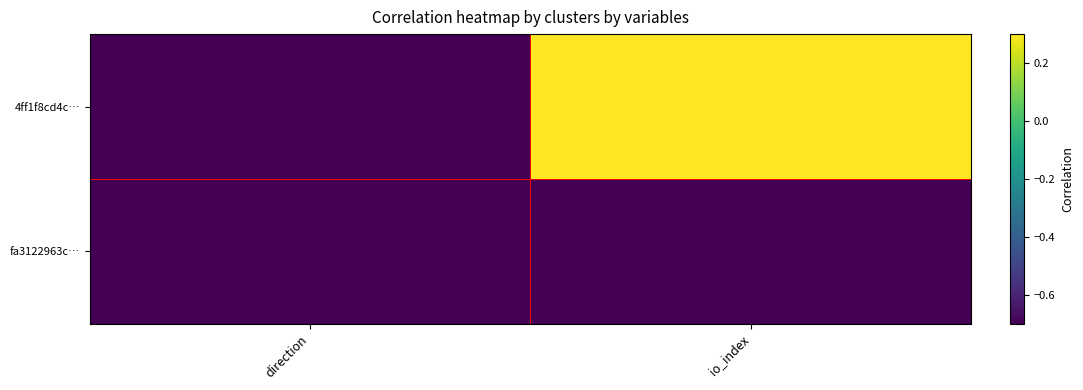

Which series has the largest total across all categories?

4ff1f8cd4c…